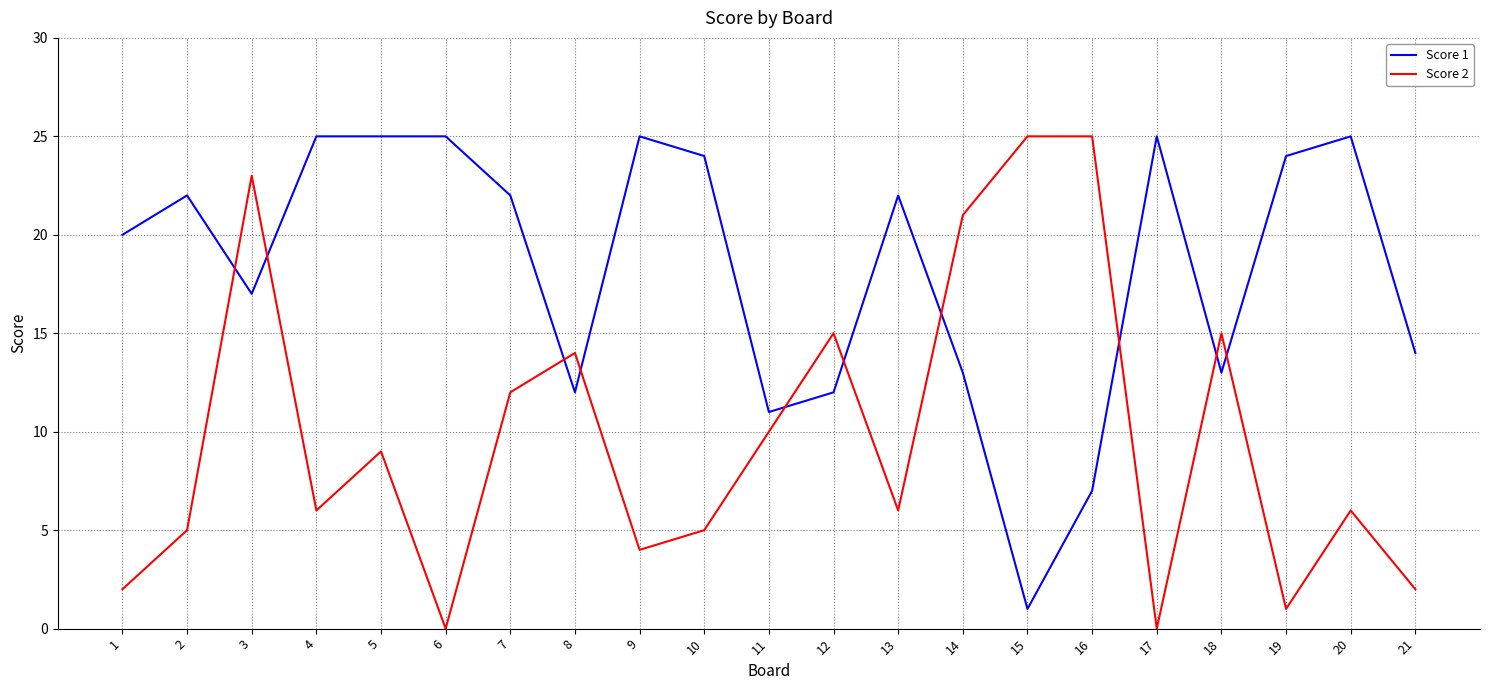

True or false: Score 1 has more than 1 points higher than both neighbors.

True